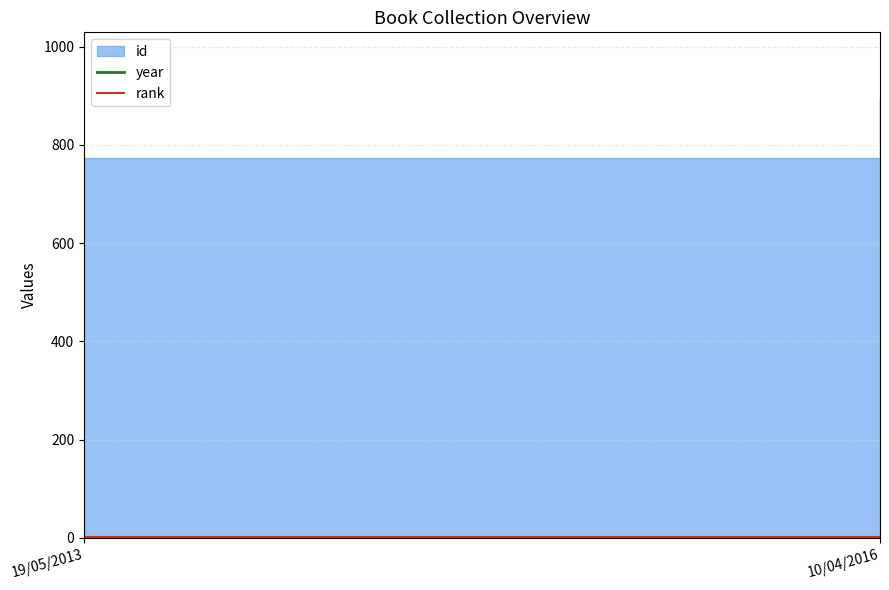

The rank series shows 1 at 10/04/2016. True or false?

True